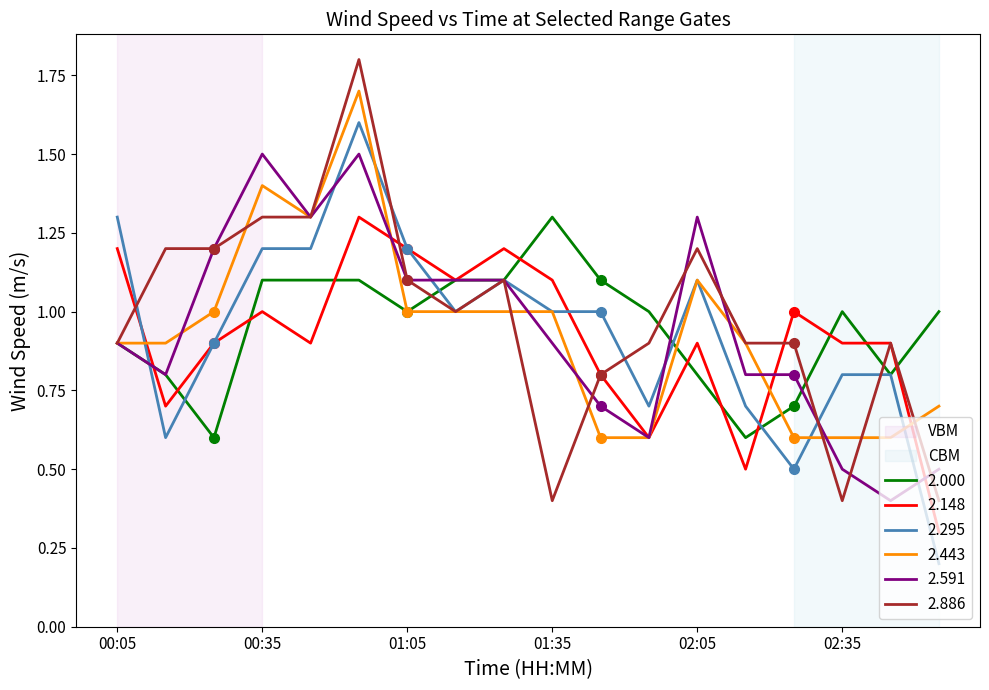

What is the highest value of the 2.591 series?

1.5